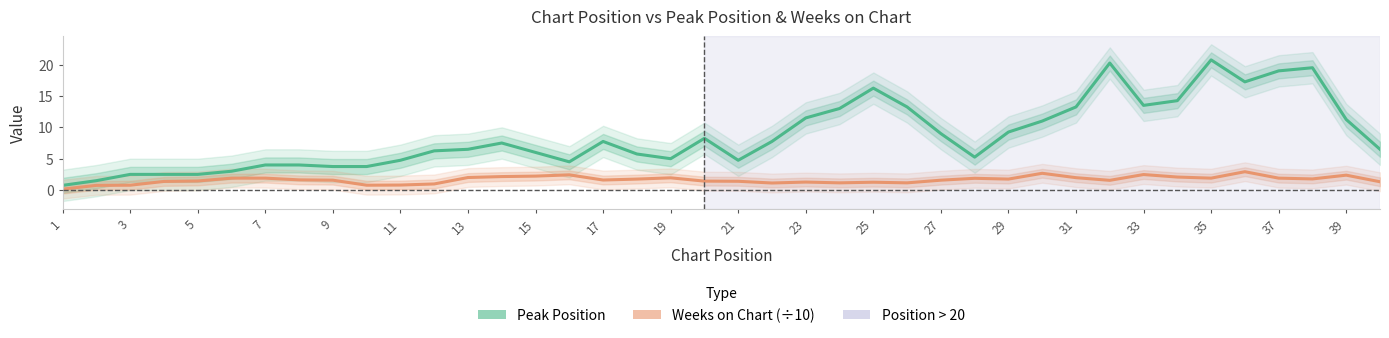

What is the approximate value of Weeks on Chart (÷10) at 9?

1.6